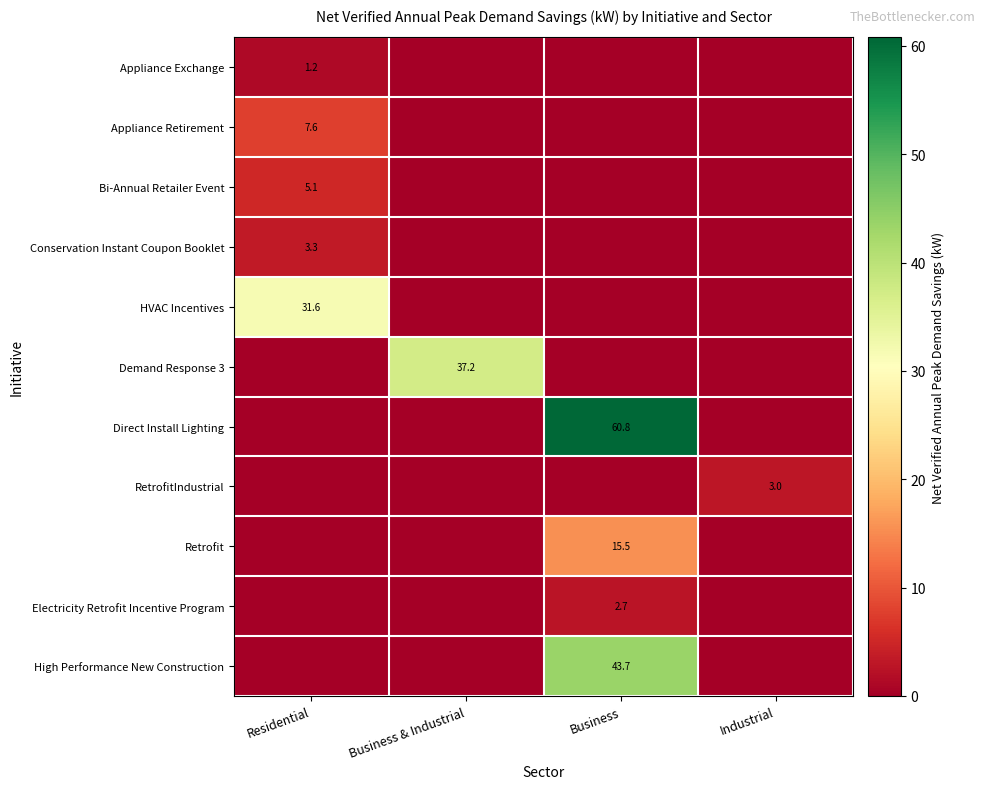

Is it true that Conservation Instant Coupon Booklet equals 3.3 at Residential?

True